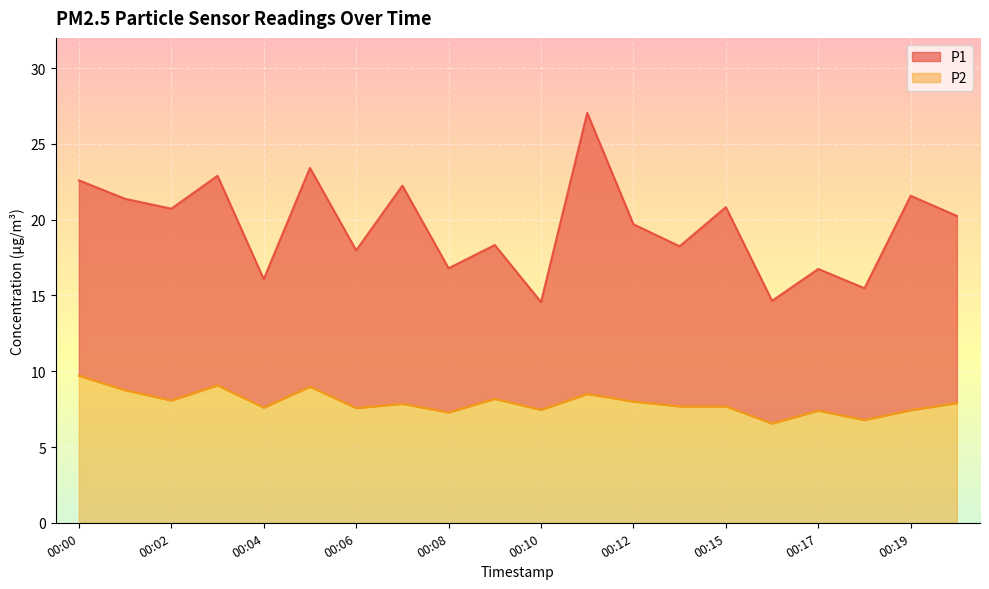

True or false: P1 and P2 cross at least once.

False